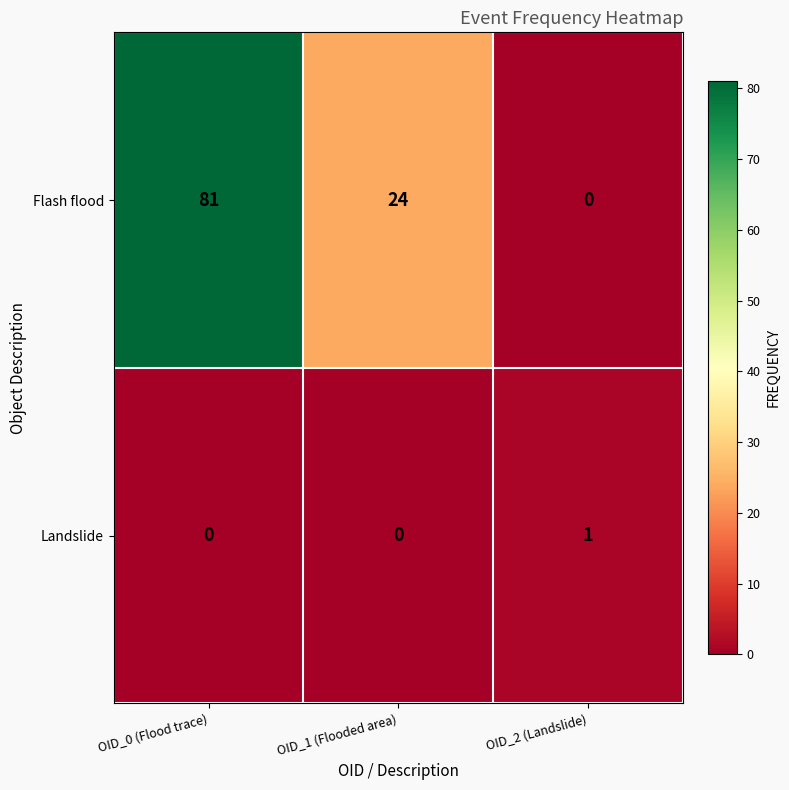

What is the spread (max minus min) of values at OID_2 (Landslide)?

1